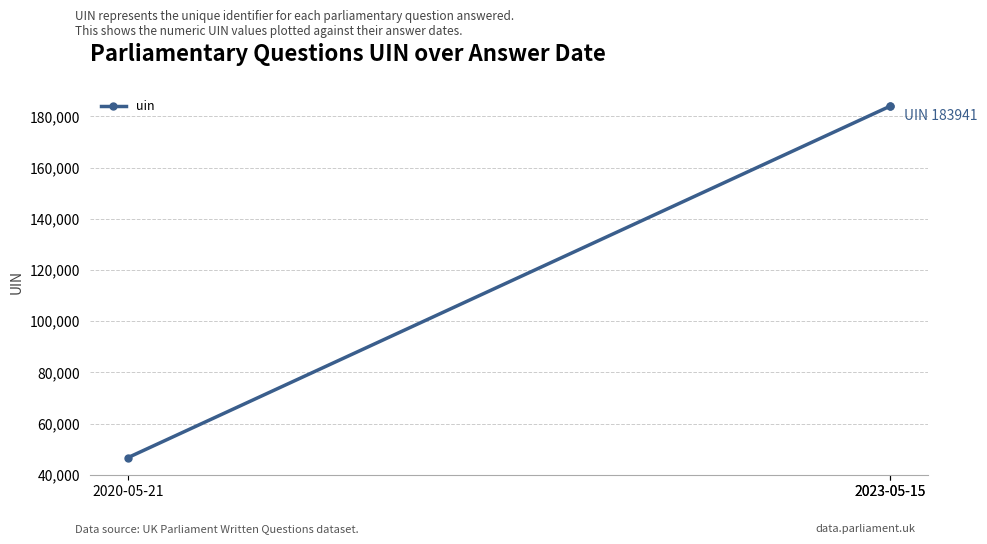

How many lines are shown in the chart?

1